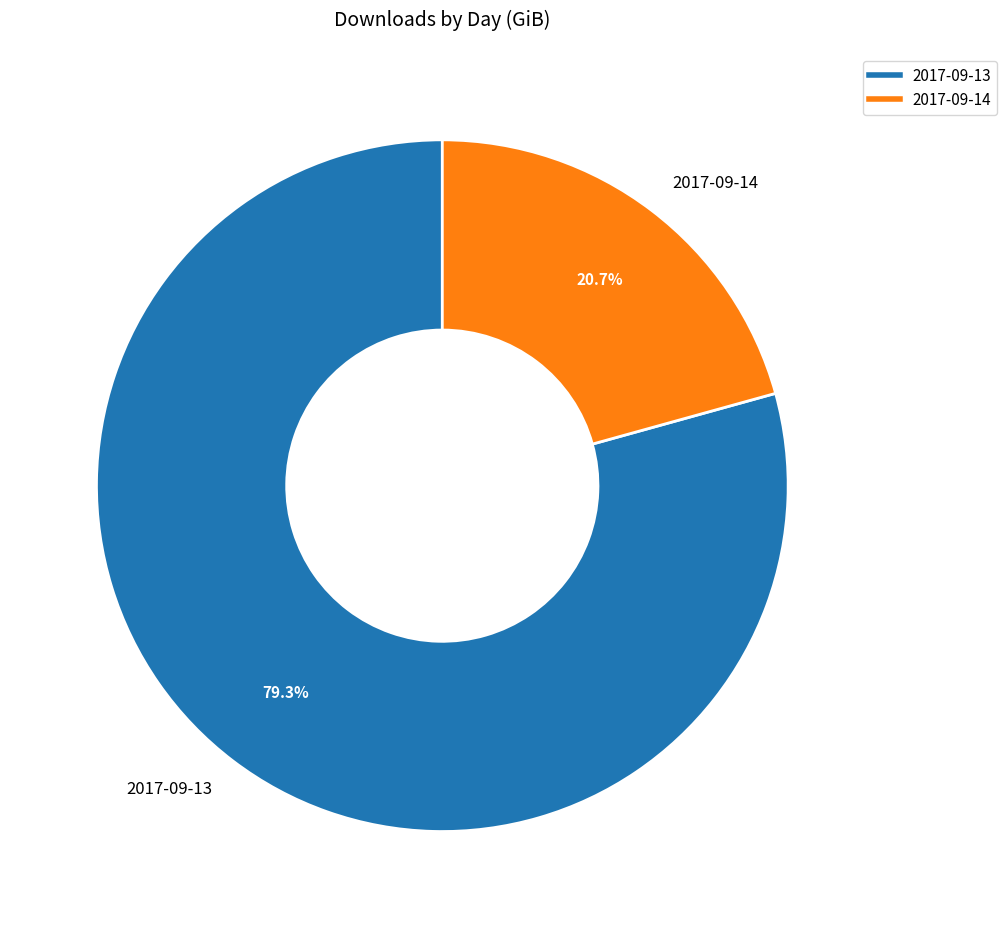

To the nearest percent, what portion does 2017-09-14 represent?

21%